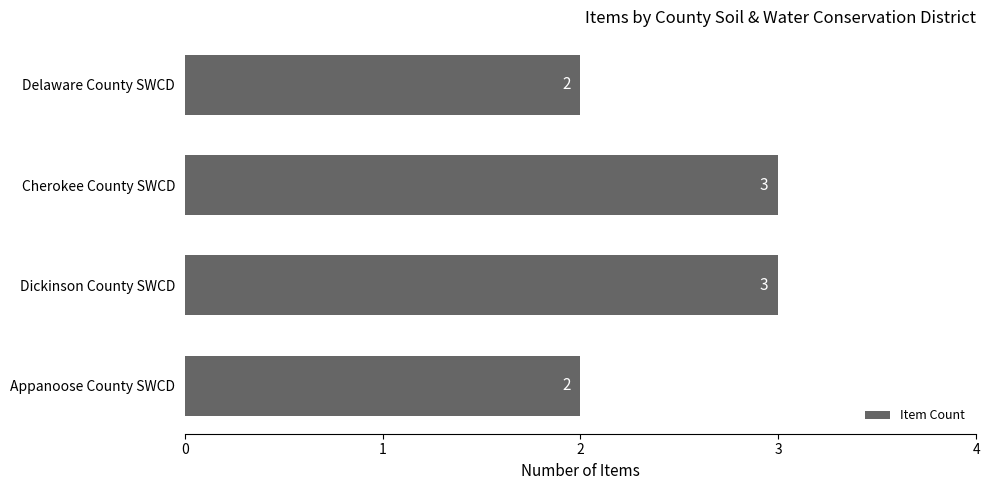

How many values are between 2 and 3?

4